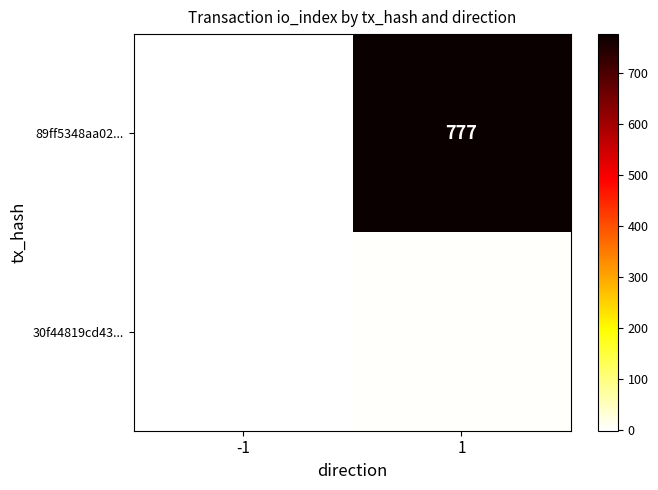

Rank the series by their average value, from lowest to highest.

30f44819cd43..., 89ff5348aa02...